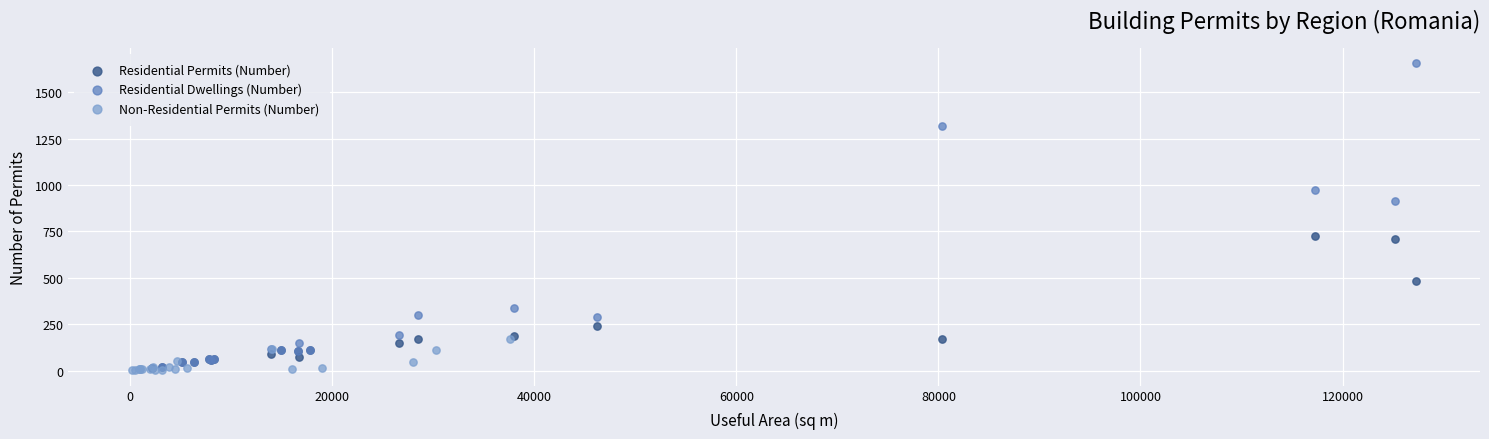

Which series reaches the maximum Y coordinate?

Residential Dwellings (Number)